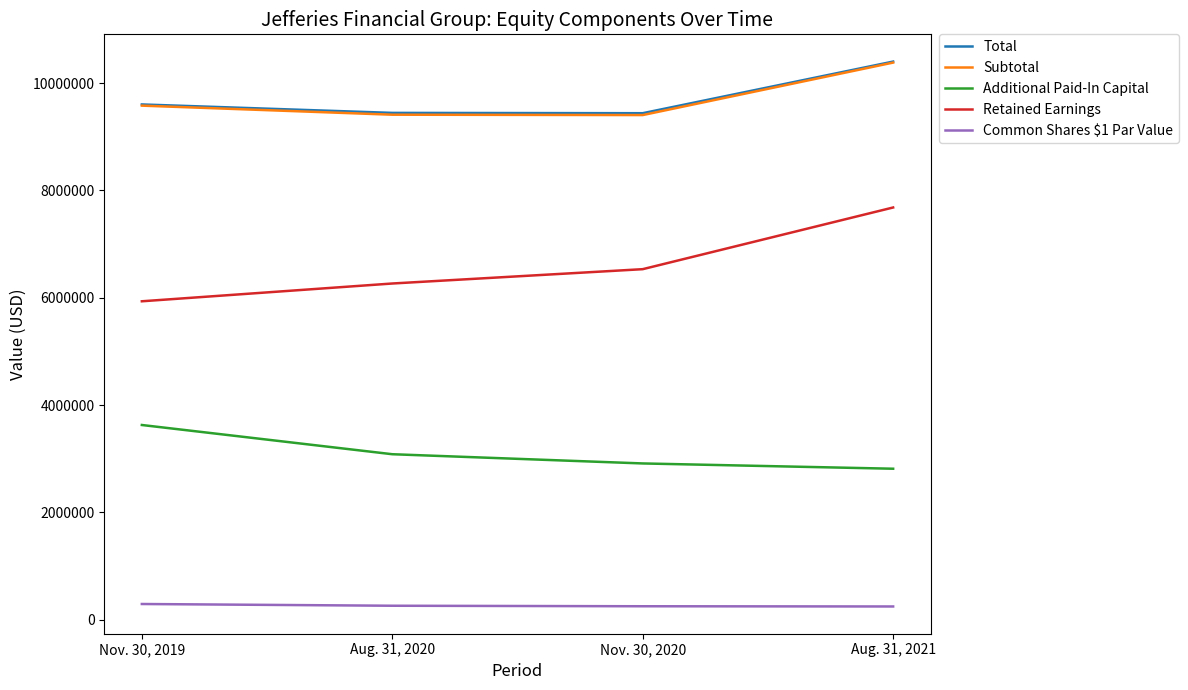

True or false: Common Shares $1 Par Value has a value of 249751 at Nov. 30, 2020.

True